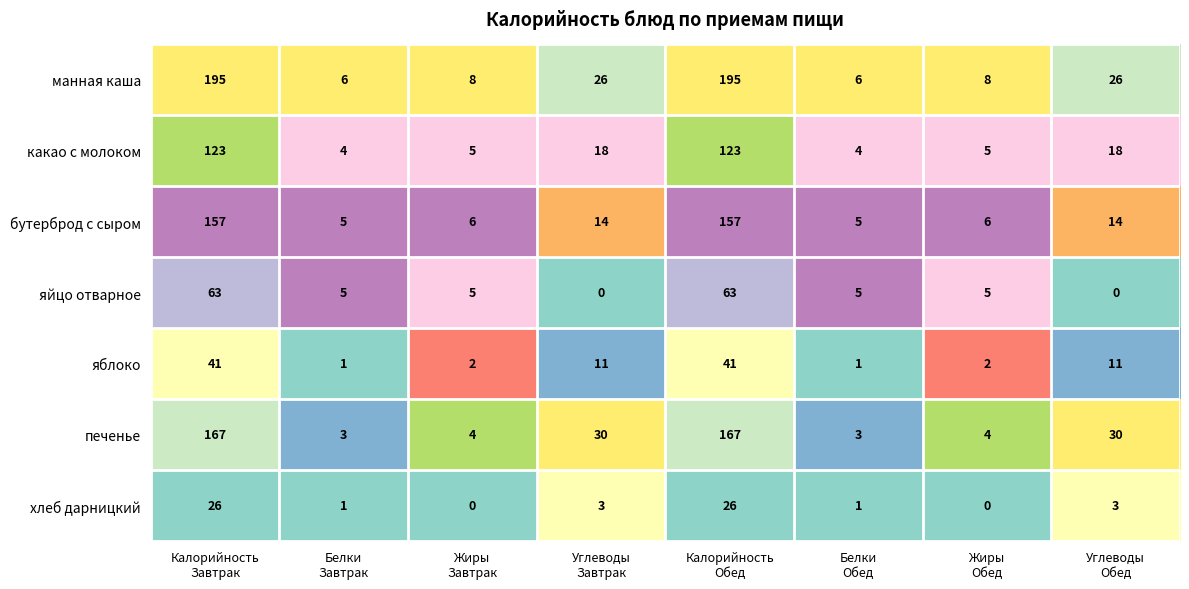

What is the greatest value displayed?

195